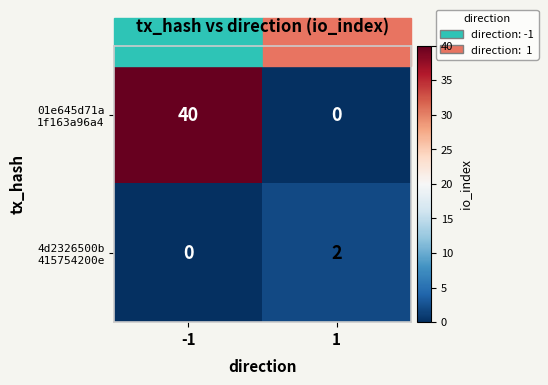

What is the total value across all series at -1?

40